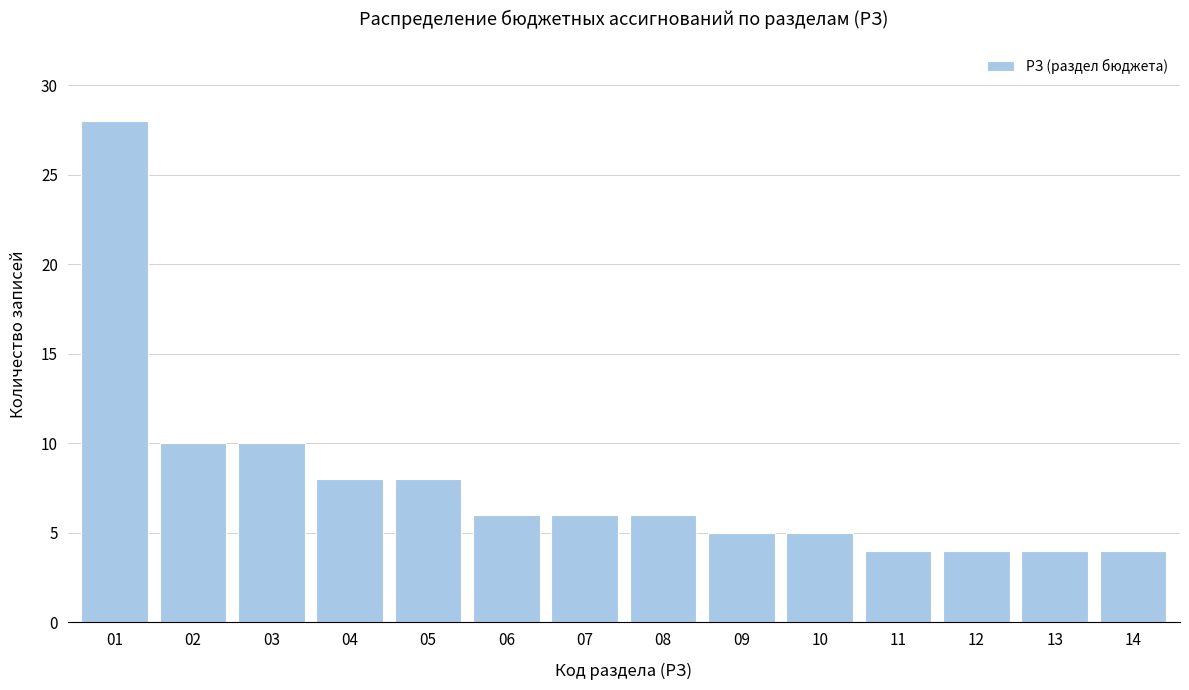

Reading left to right, list all the values displayed in this chart.

01=28	02=10	03=10	04=8	05=8	06=6	07=6	08=6	09=5	10=5	11=4	12=4	13=4	14=4